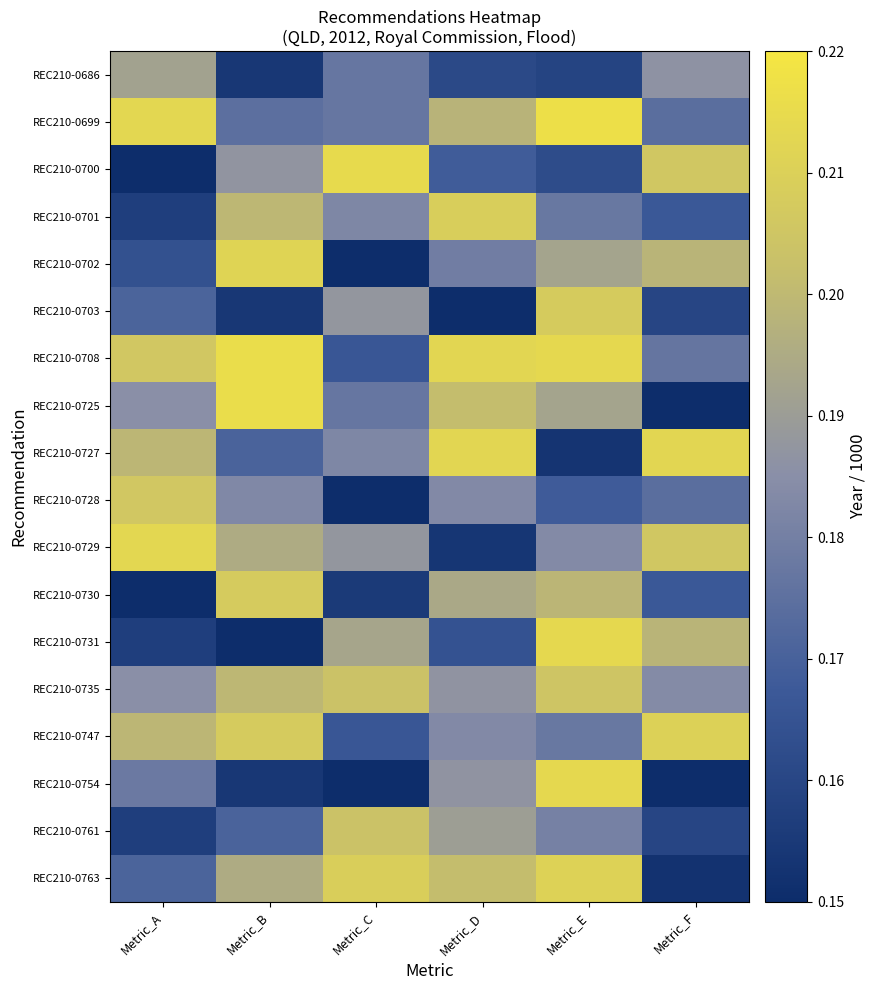

List the series in order of their peak value, highest first.

REC210-0699, REC210-0708, REC210-0725, REC210-0700, REC210-0731, REC210-0754, REC210-0729, REC210-0727, REC210-0702, REC210-0763, REC210-0747, REC210-0701, REC210-0703, REC210-0730, REC210-0728, REC210-0735, REC210-0761, REC210-0686